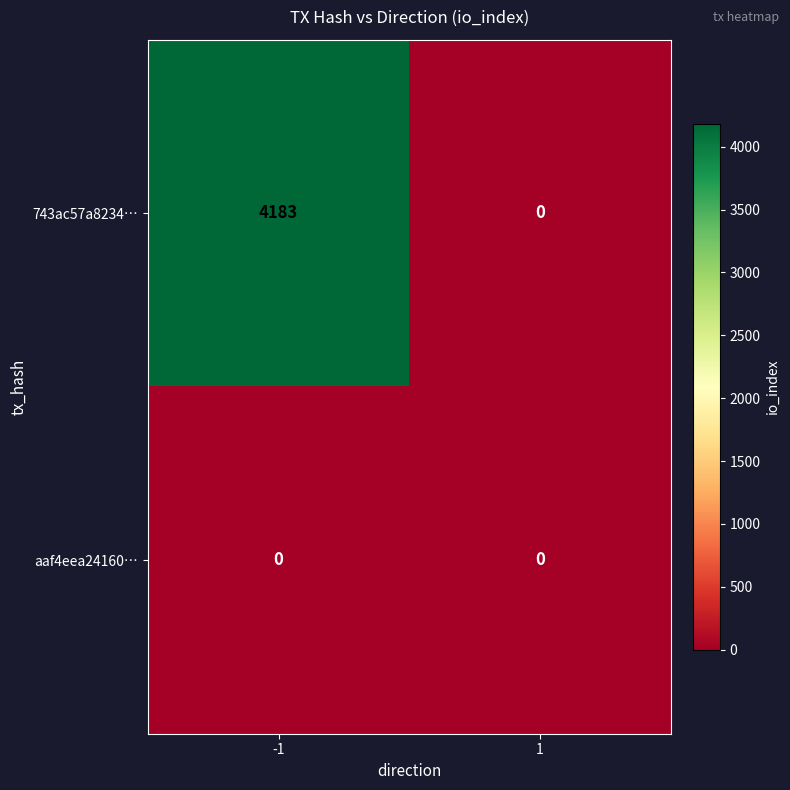

Reading left to right, list all the values displayed in this chart.

743ac57a8234…: 4183	0
aaf4eea24160…: 0	0